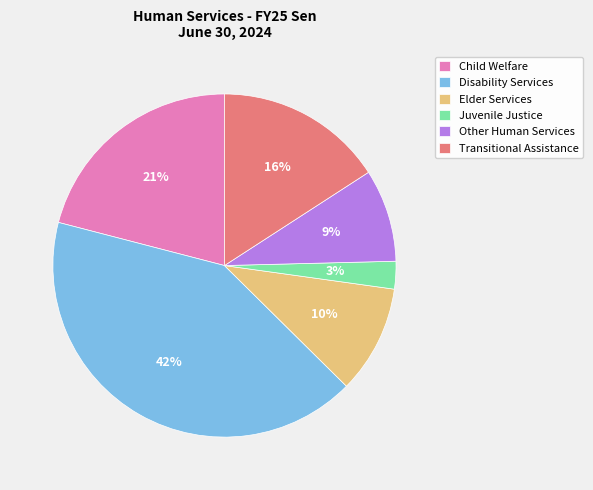

To the nearest percent, what portion does Disability Services represent?

42%